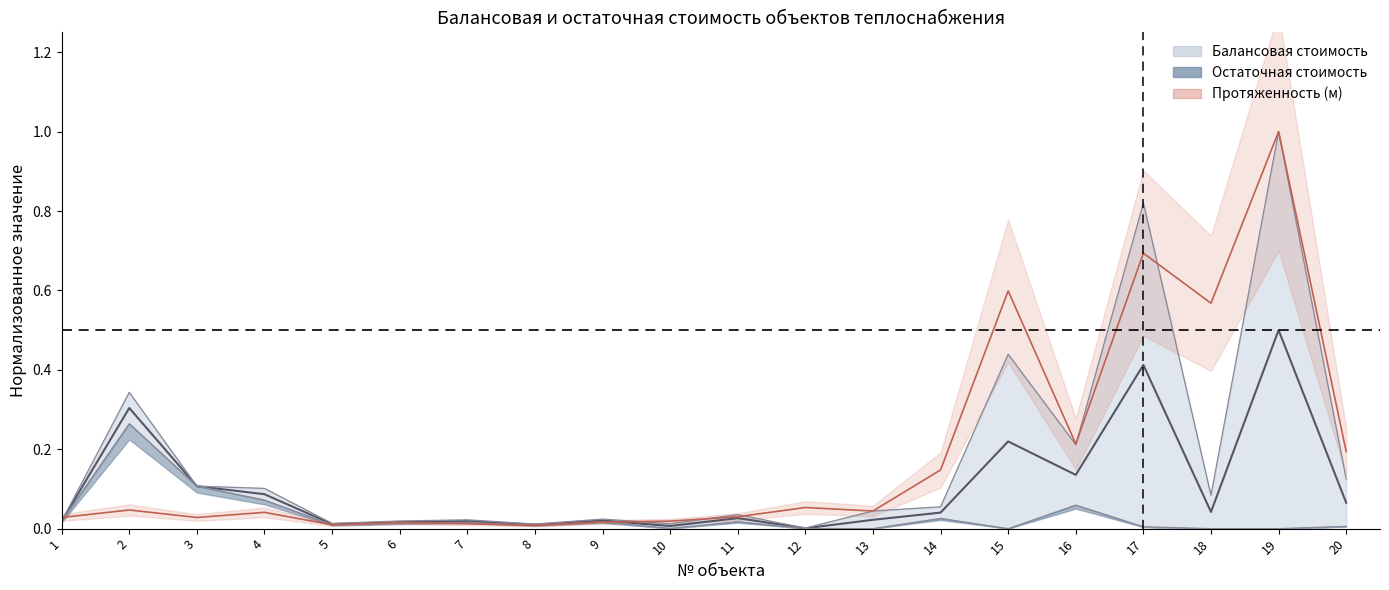

Reading right to left, transcribe all the data shown in this chart.

Балансовая стоимость: 0.1	1.0	0.1	0.8	0.2	0.4	0.1	0.0	0.0	0.0	0.0	0.0	0.0	0.0	0.0	0.0	0.1	0.1	0.3	0.0
Остаточная стоимость: 0.0	0.0	0.0	0.0	0.1	0.0	0.0	0.0	0.0	0.0	0.0	0.0	0.0	0.0	0.0	0.0	0.1	0.1	0.3	0.0
Протяженность (м): 0.2	1.0	0.6	0.7	0.2	0.6	0.1	0.0	0.1	0.0	0.0	0.0	0.0	0.0	0.0	0.0	0.0	0.0	0.0	0.0